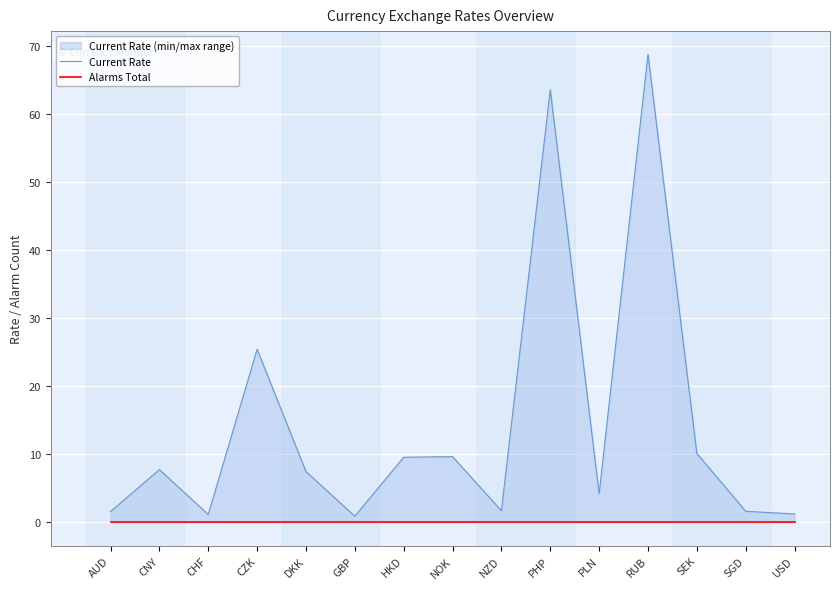

What is the sum of the Current Rate values at SEK and CZK?

35.5